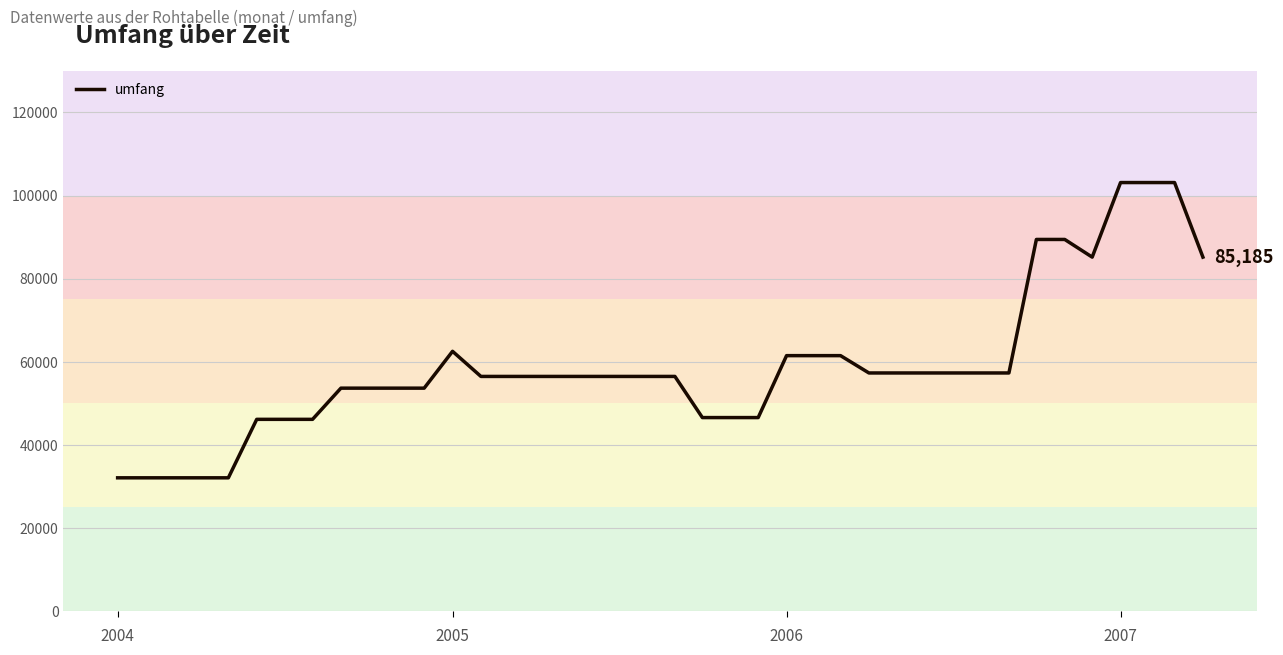

What is the difference between the maximum and minimum values?

71008.2